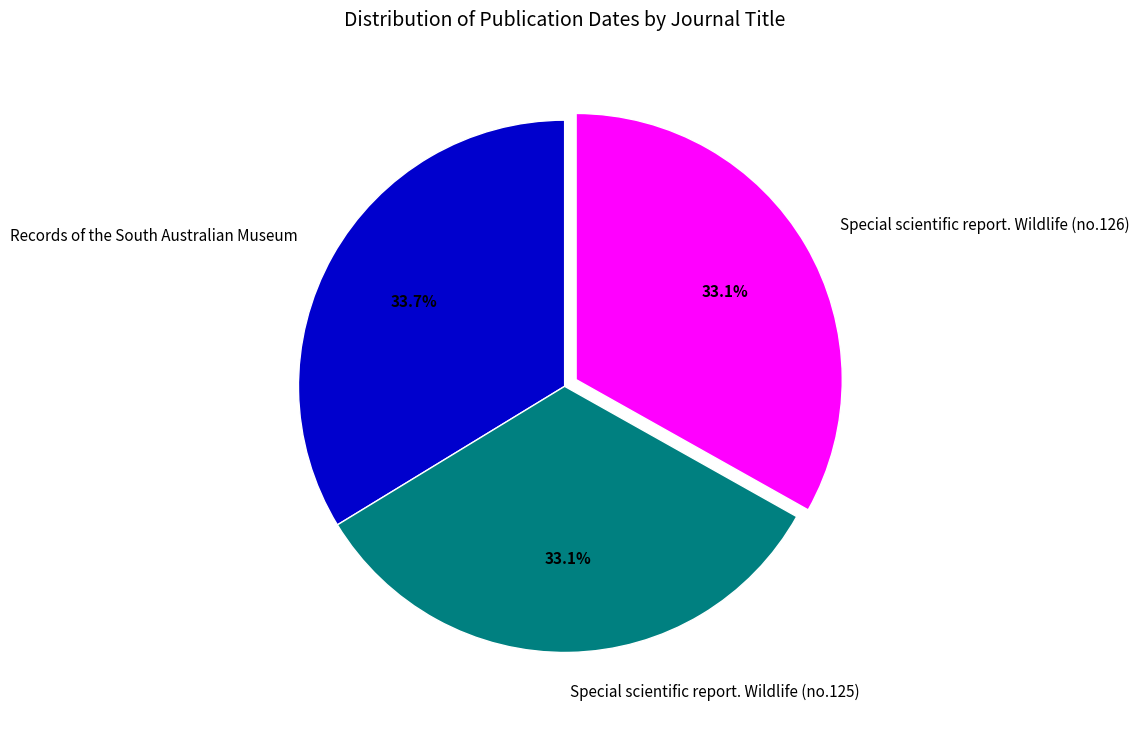

Which category has the biggest portion of the pie?

Records of the South Australian Museum